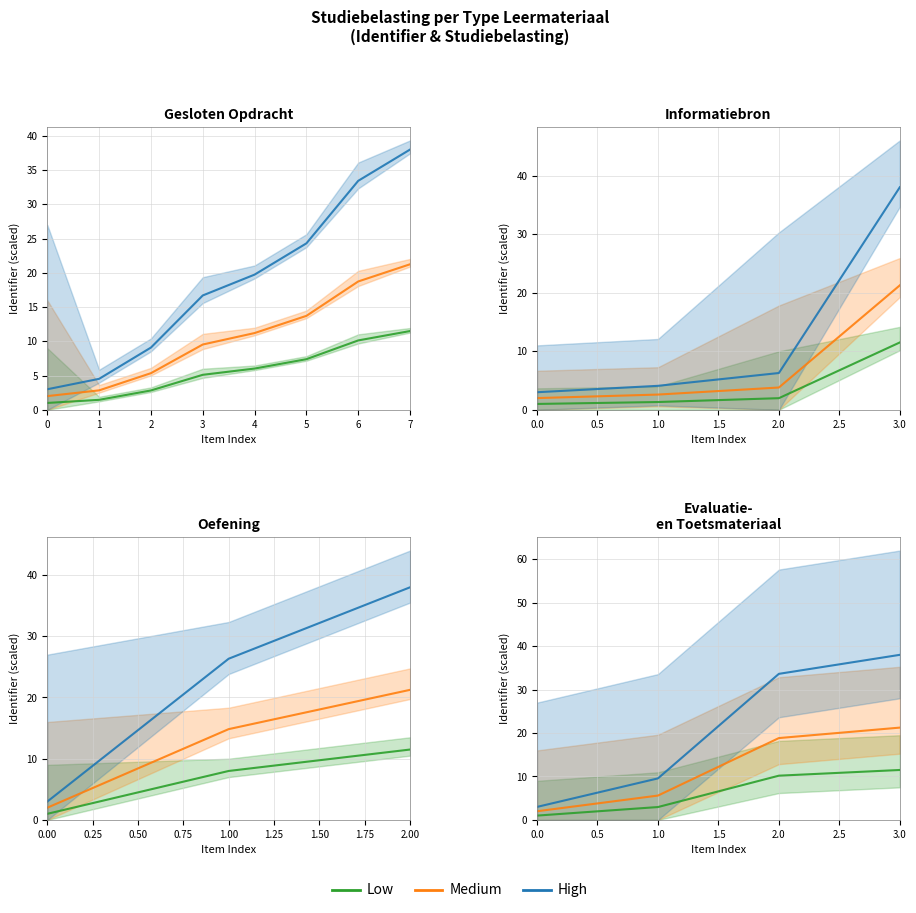

At 0, list the series in order from largest to smallest.

High, Medium, Low